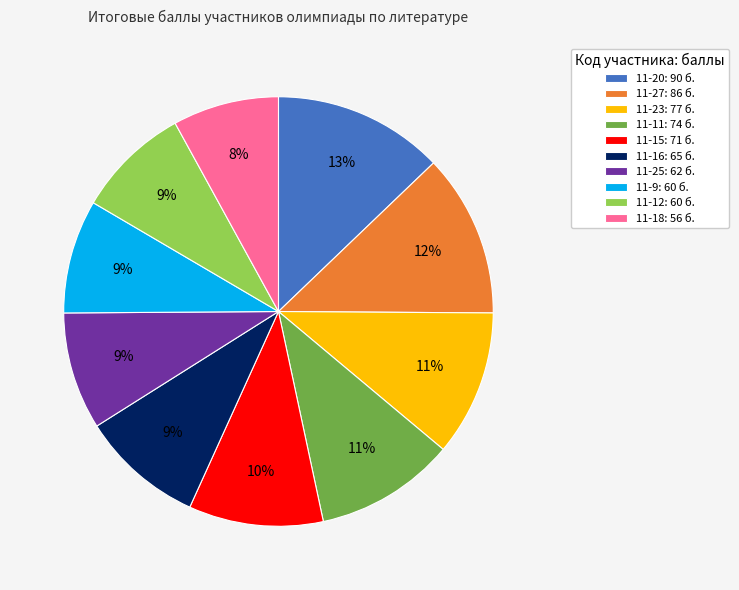

What percentage is the 11-12 slice, to the nearest percent?

9%